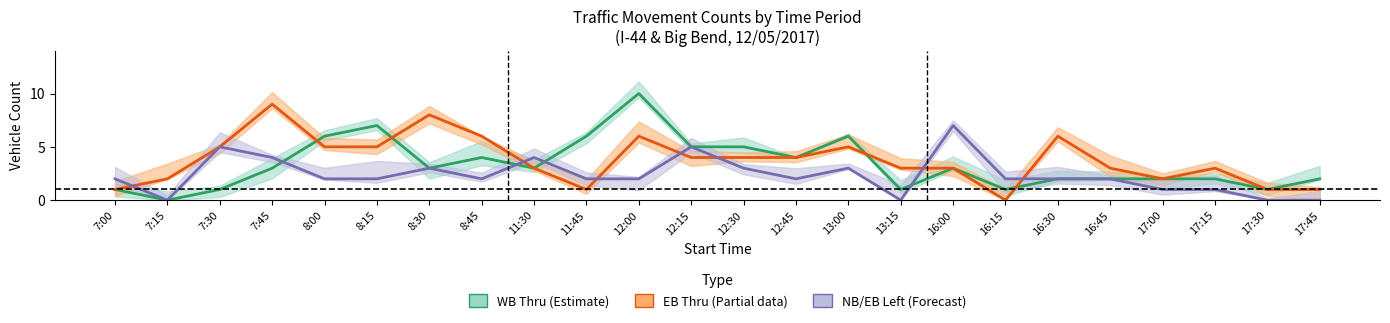

At which category is the sum across all series the highest?

12:00